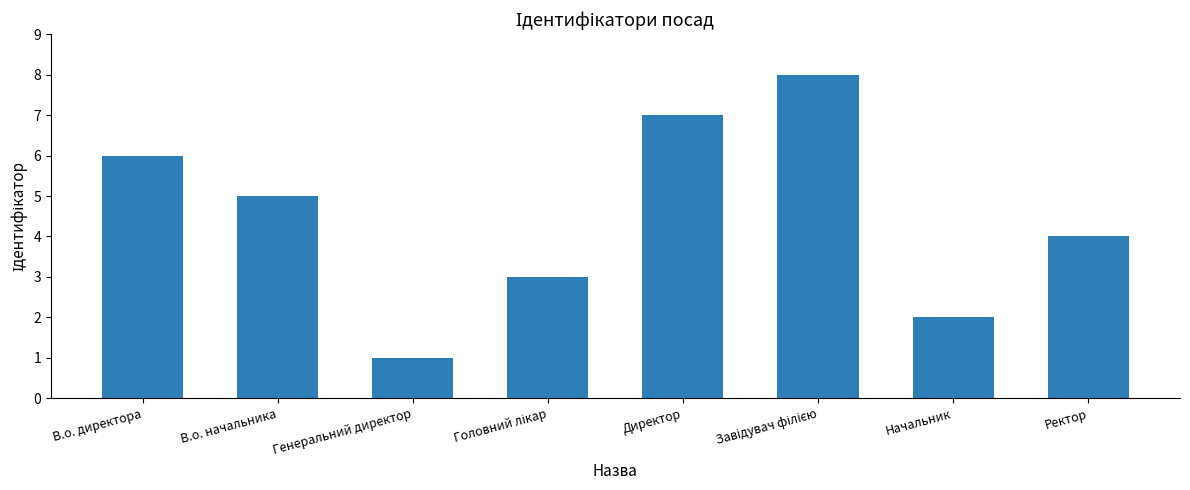

What is the value of the 1st bar from the left?

6